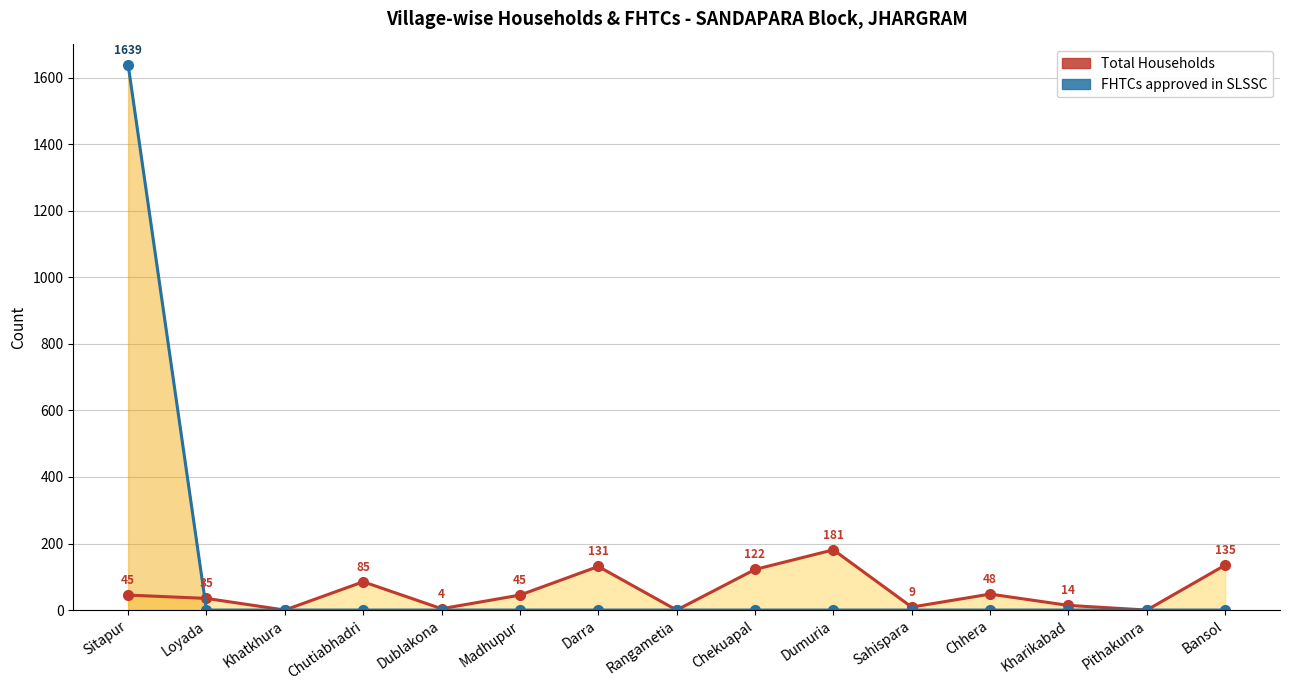

How many lines are shown in the chart?

2